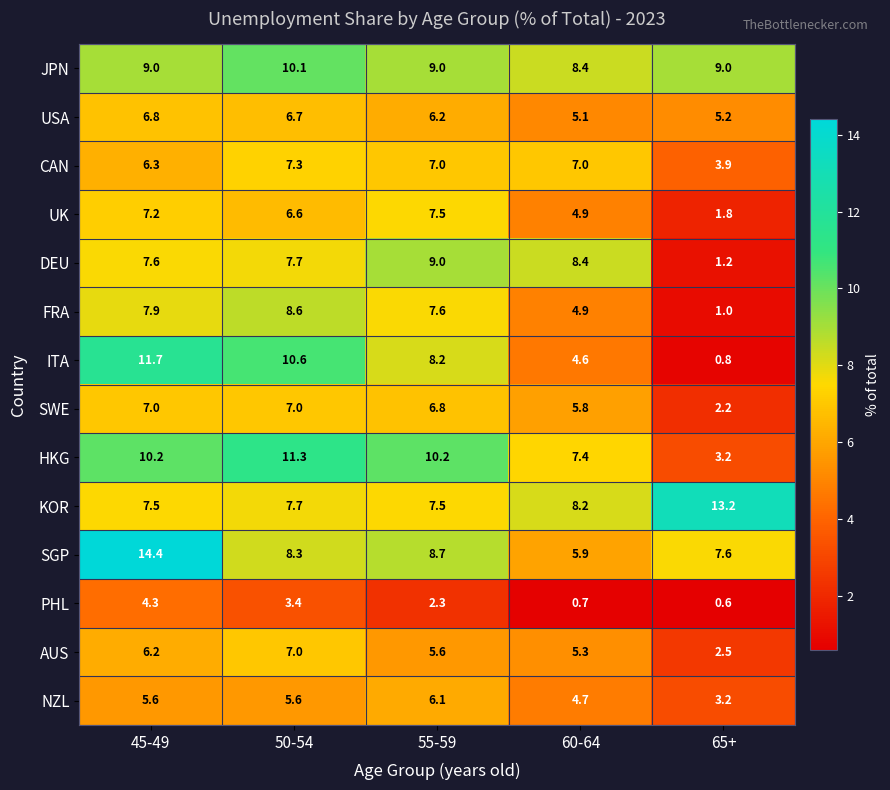

At how many categories does at least one series exceed 8?

5